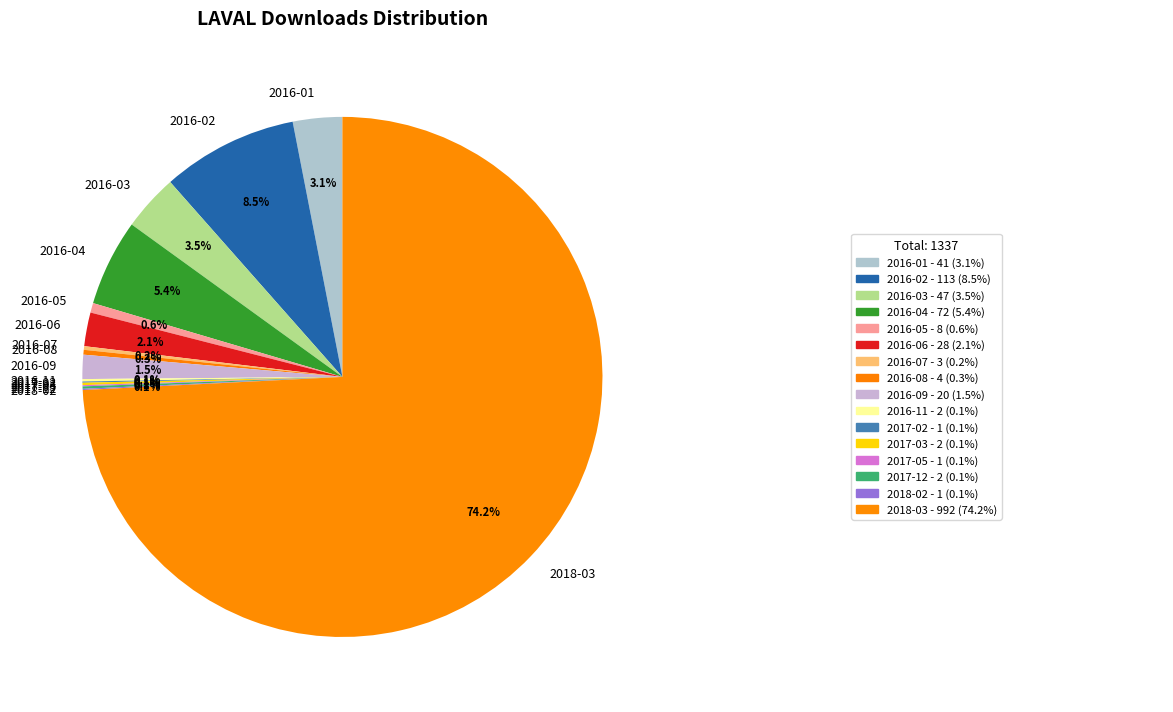

Do 2016-01 and 2018-03 together represent more than half of the pie?

Yes